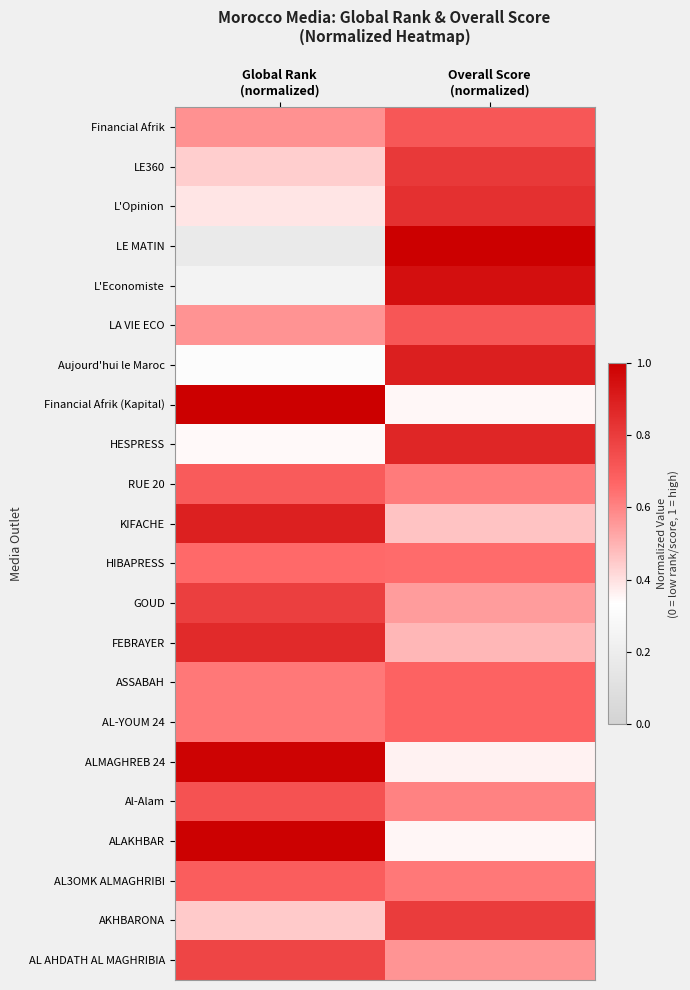

Reading left to right, extract all data points from this chart.

Financial Afrik: Global Rank
(normalized)=0.6	Overall Score
(normalized)=0.7
LE360: Global Rank
(normalized)=0.4	Overall Score
(normalized)=0.8
L'Opinion: Global Rank
(normalized)=0.4	Overall Score
(normalized)=0.8
LE MATIN: Global Rank
(normalized)=0.2	Overall Score
(normalized)=1.0
L'Economiste: Global Rank
(normalized)=0.2	Overall Score
(normalized)=0.9
LA VIE ECO: Global Rank
(normalized)=0.6	Overall Score
(normalized)=0.7
Aujourd'hui le Maroc: Global Rank
(normalized)=0.3	Overall Score
(normalized)=0.9
Financial Afrik (Kapital): Global Rank
(normalized)=1.0	Overall Score
(normalized)=0.3
HESPRESS: Global Rank
(normalized)=0.3	Overall Score
(normalized)=0.9
RUE 20: Global Rank
(normalized)=0.7	Overall Score
(normalized)=0.6
KIFACHE: Global Rank
(normalized)=0.9	Overall Score
(normalized)=0.5
HIBAPRESS: Global Rank
(normalized)=0.7	Overall Score
(normalized)=0.7
GOUD: Global Rank
(normalized)=0.8	Overall Score
(normalized)=0.6
FEBRAYER: Global Rank
(normalized)=0.9	Overall Score
(normalized)=0.5
ASSABAH: Global Rank
(normalized)=0.6	Overall Score
(normalized)=0.7
AL-YOUM 24: Global Rank
(normalized)=0.6	Overall Score
(normalized)=0.7
ALMAGHREB 24: Global Rank
(normalized)=1.0	Overall Score
(normalized)=0.4
Al-Alam: Global Rank
(normalized)=0.7	Overall Score
(normalized)=0.6
ALAKHBAR: Global Rank
(normalized)=1.0	Overall Score
(normalized)=0.4
AL3OMK ALMAGHRIBI: Global Rank
(normalized)=0.7	Overall Score
(normalized)=0.6
AKHBARONA: Global Rank
(normalized)=0.4	Overall Score
(normalized)=0.8
AL AHDATH AL MAGHRIBIA: Global Rank
(normalized)=0.8	Overall Score
(normalized)=0.6